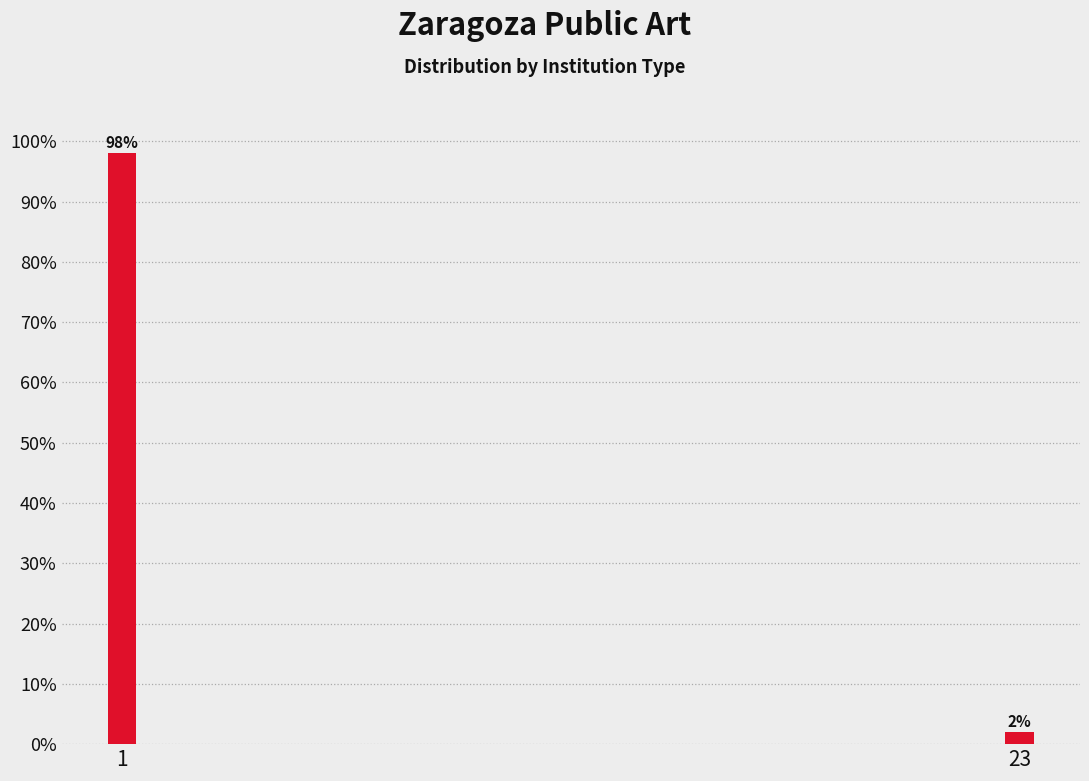

Reading left to right, transcribe all the data shown in this chart.

1=98	23=2